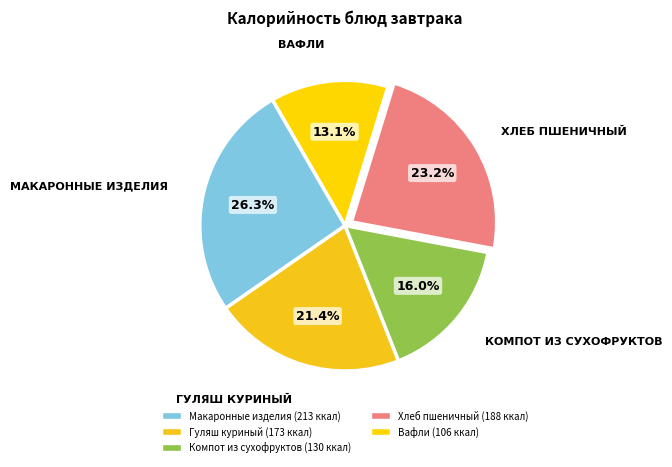

How many slices are in this pie chart?

5